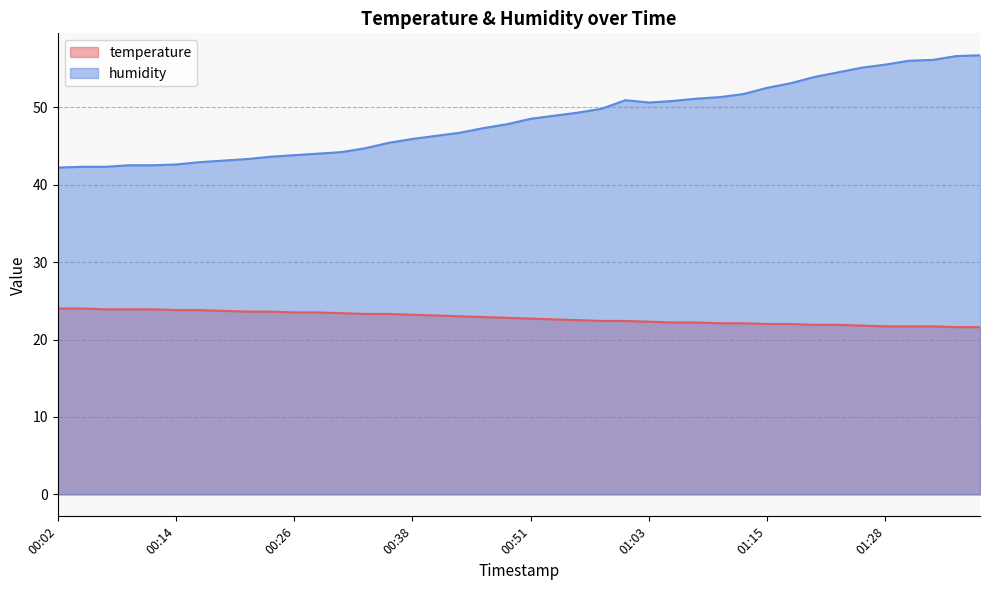

What is the sum of the humidity values at 00:38 and 00:04?

88.2